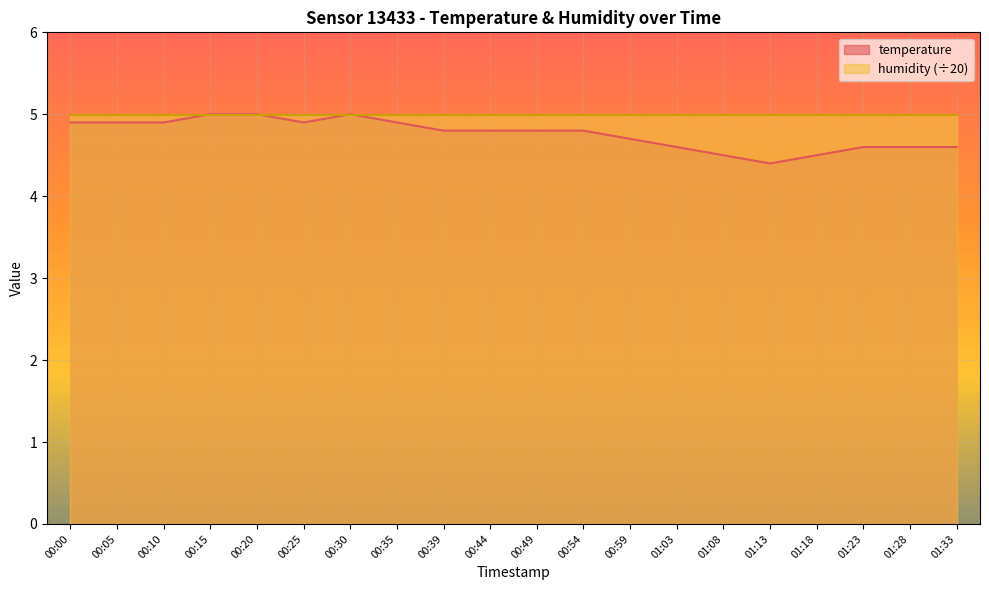

List the labels in order of value, smallest first.

01:13, 01:08, 01:18, 01:03, 01:23, 01:28, 01:33, 00:59, 00:39, 00:44, 00:49, 00:54, 00:00, 00:05, 00:10, 00:25, 00:35, 00:15, 00:20, 00:30